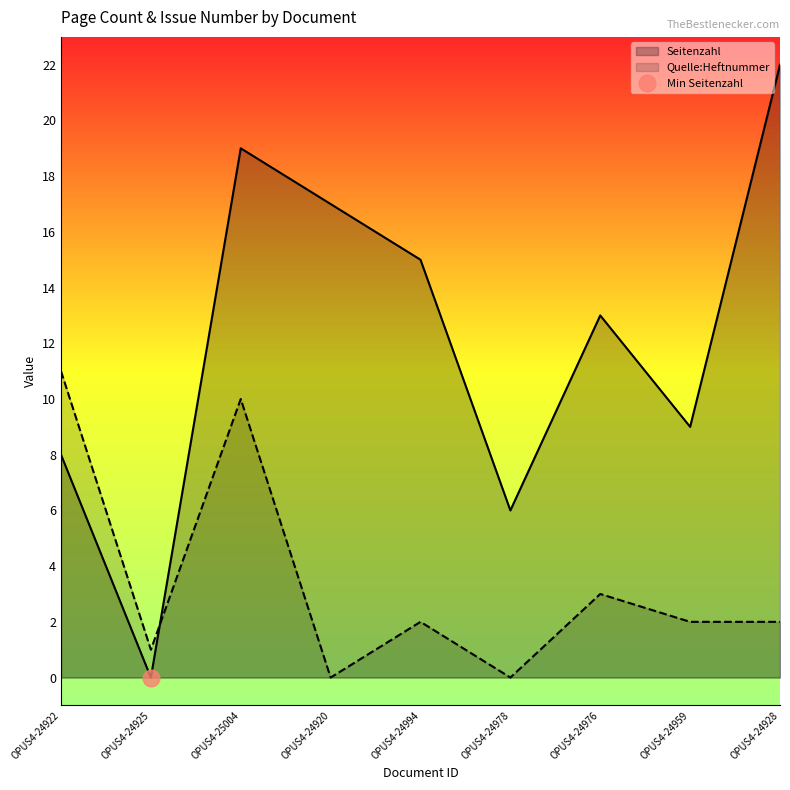

Is it true that the value at OPUS4-24928 is 32?

False